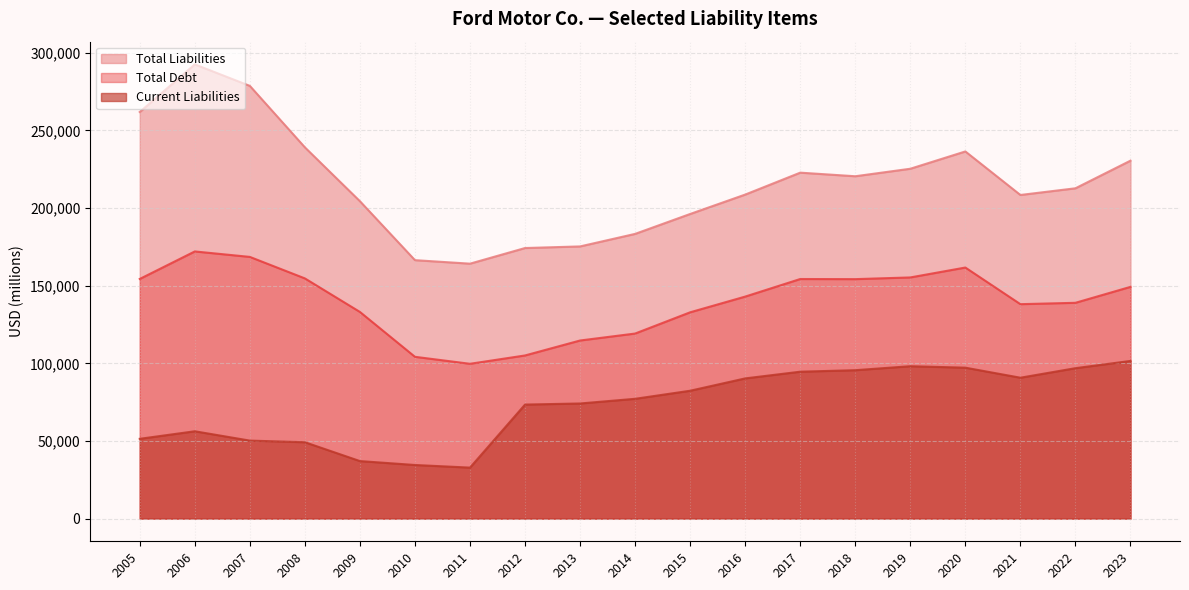

Reading right to left, what are all the values shown in this chart?

Current Liabilities: 2023=101531	2022=96866	2021=90727	2020=97192	2019=98132	2018=95569	2017=94600	2016=90281	2015=82336	2014=77141	2013=74131	2012=73428	2011=32825	2010=34516	2009=37037	2008=49178	2007=50218	2006=56235	2005=51374
Total Liabilities: 2023=230512	2022=212717	2021=208413	2020=236450	2019=225307	2018=220474	2017=222792	2016=208668	2015=196174	2014=183353	2013=175279	2012=174243	2011=164177	2010=166435	2009=204405	2008=239093	2007=278678	2006=292523	2005=261861
Total Debt: 2023=149231	2022=138969	2021=138092	2020=161684	2019=155307	2018=154213	2017=154287	2016=142970	2015=132854	2014=119171	2013=114688	2012=105058	2011=99689	2010=104189	2009=133087	2008=154688	2007=168530	2006=172049	2005=154332